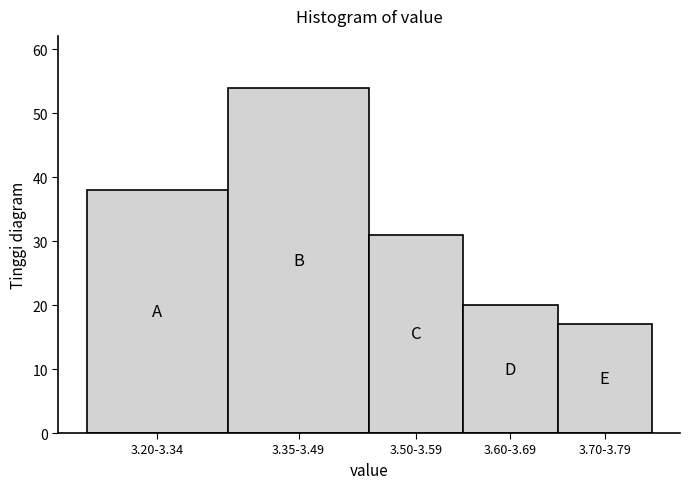

Reading left to right, transcribe all the data shown in this chart.

3.20-3.34=38	3.35-3.49=54	3.50-3.59=31	3.60-3.69=20	3.70-3.79=17